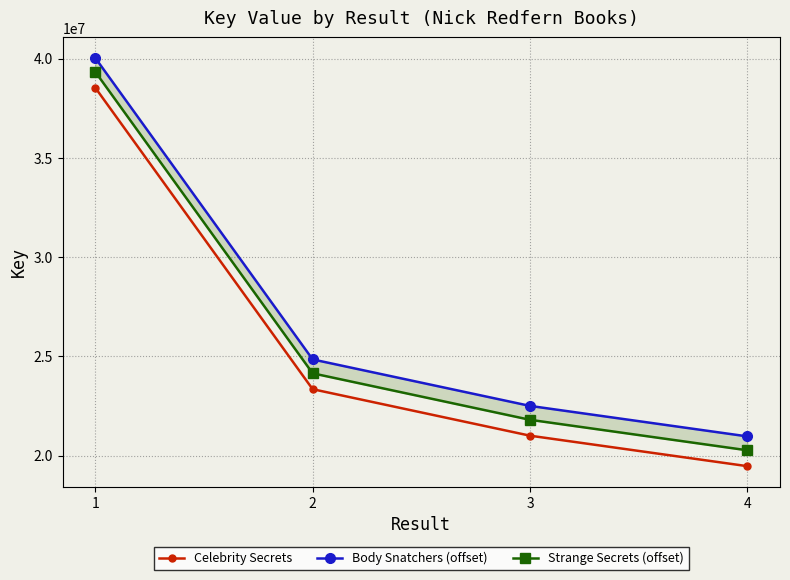

Reading right to left, what are all the values shown in this chart?

Celebrity Secrets: 19465793	21001722	23343779	38532946
Body Snatchers (offset): 20965793	22501722	24843779	40032946
Strange Secrets (offset): 20265793	21801722	24143779	39332946